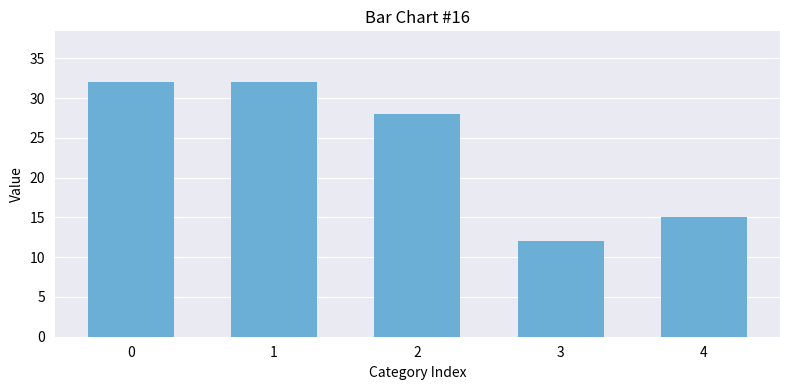

Where is the data nearest to the value 22?

2